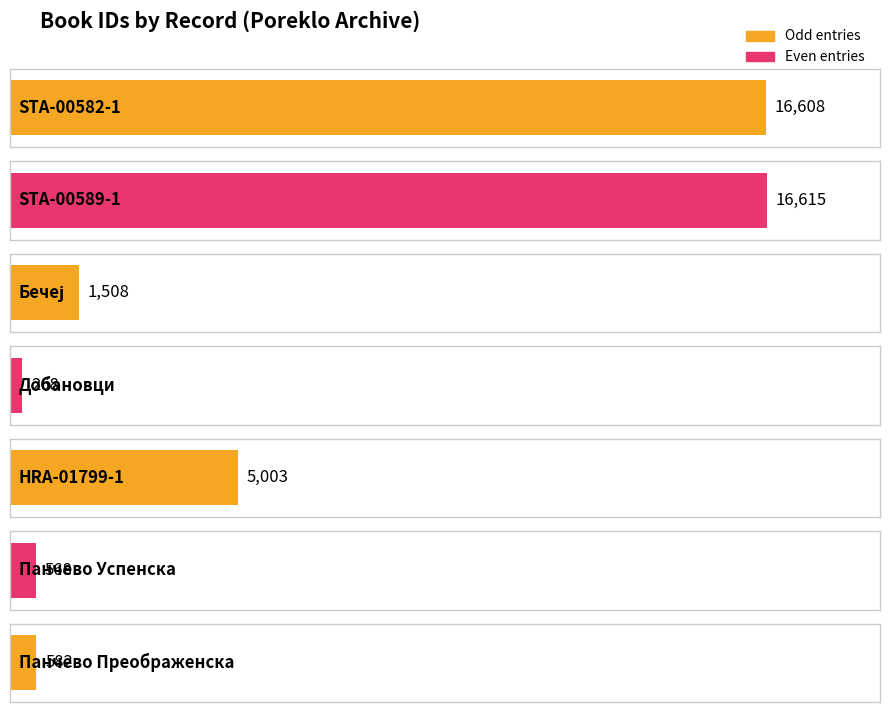

What is the minimum value shown in the chart?

268